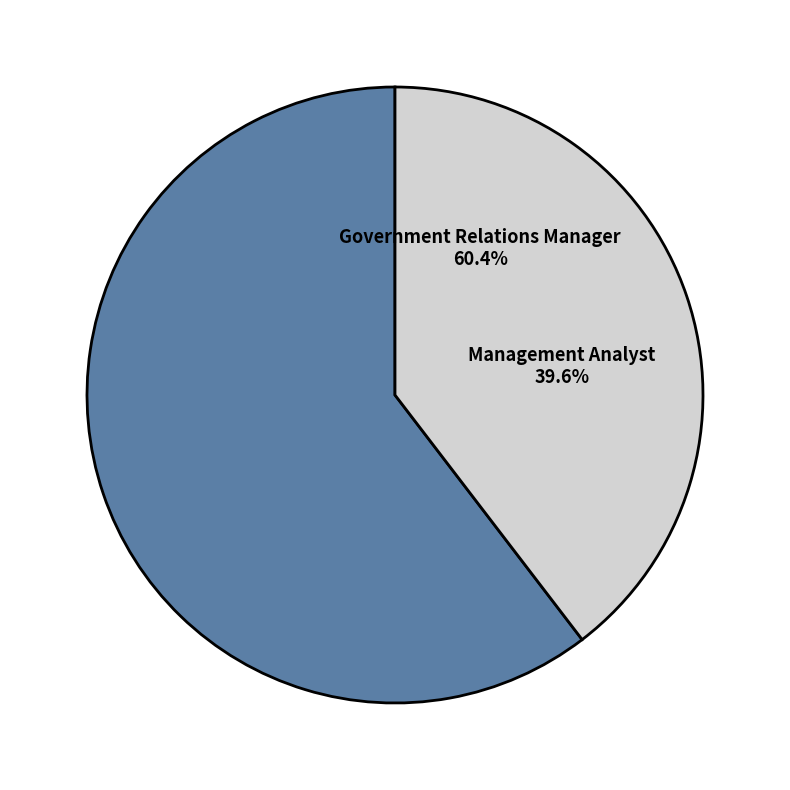

The Management Analyst slice represents 40% of the pie. True or false?

True